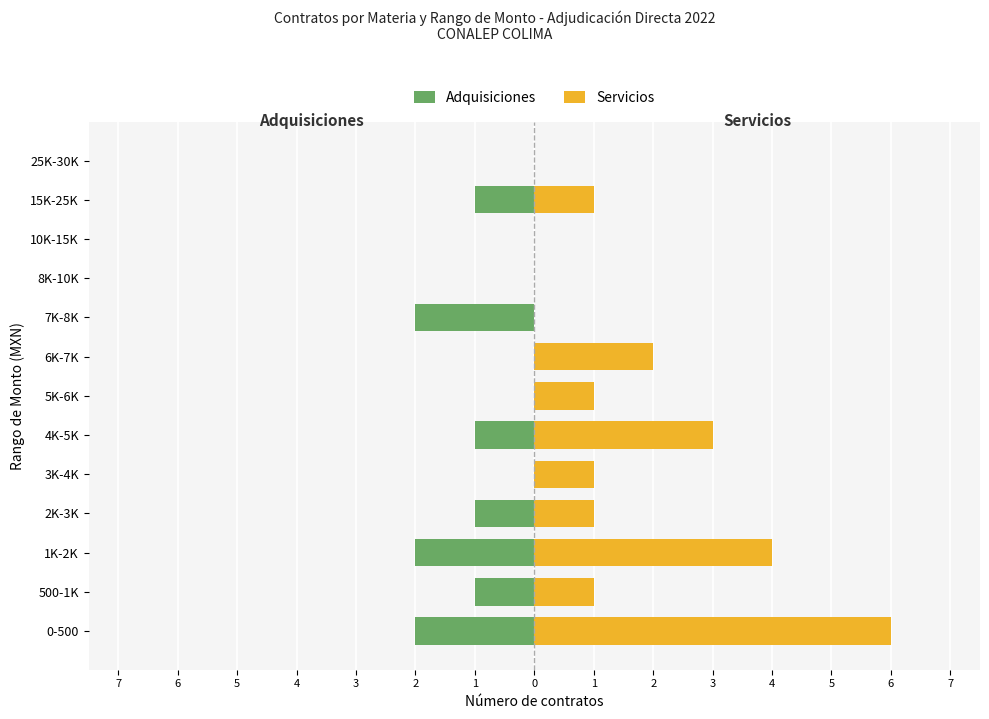

What is the sum of all Adquisiciones values?

-10